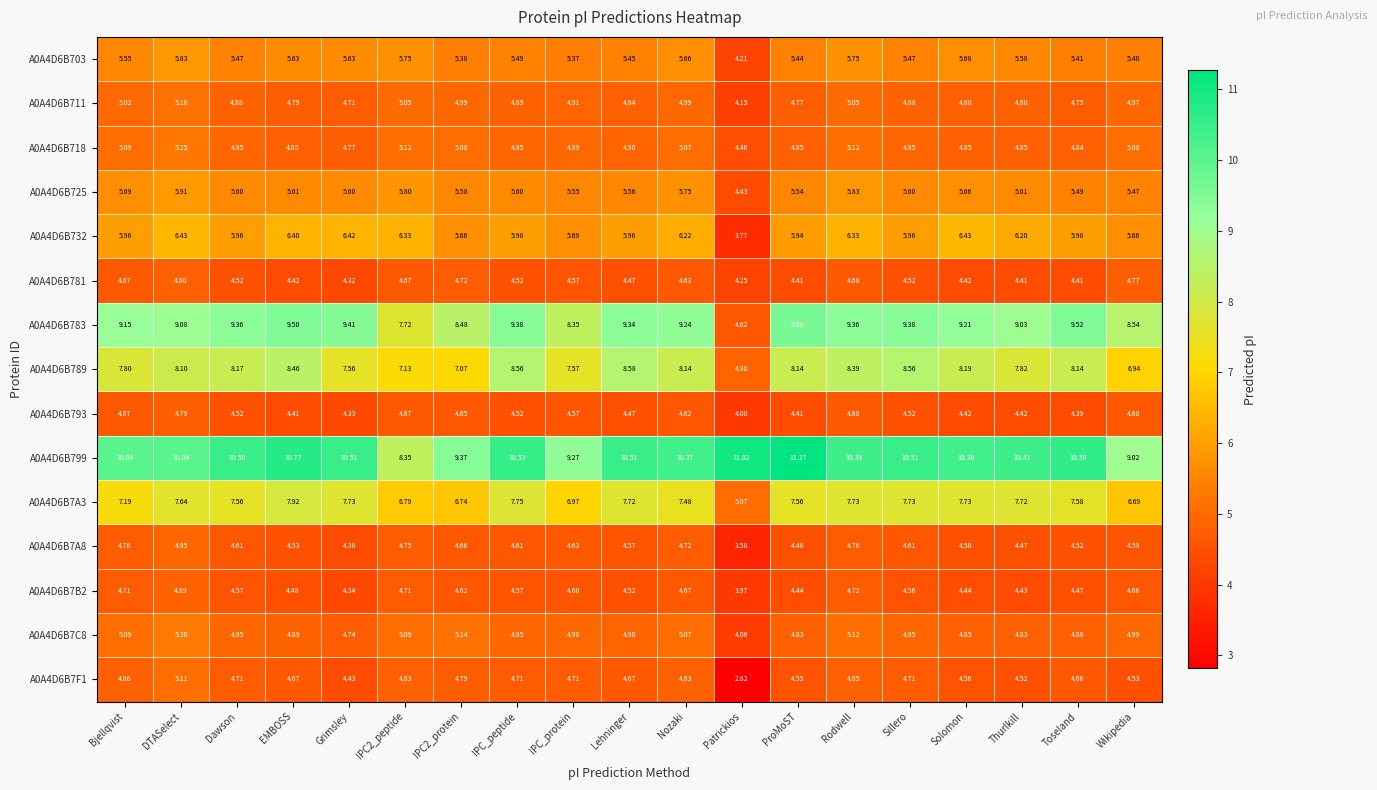

List the series in order of their peak value, highest first.

A0A4D6B799, A0A4D6B783, A0A4D6B789, A0A4D6B7A3, A0A4D6B732, A0A4D6B725, A0A4D6B703, A0A4D6B7C8, A0A4D6B718, A0A4D6B711, A0A4D6B7F1, A0A4D6B7A8, A0A4D6B7B2, A0A4D6B781, A0A4D6B793